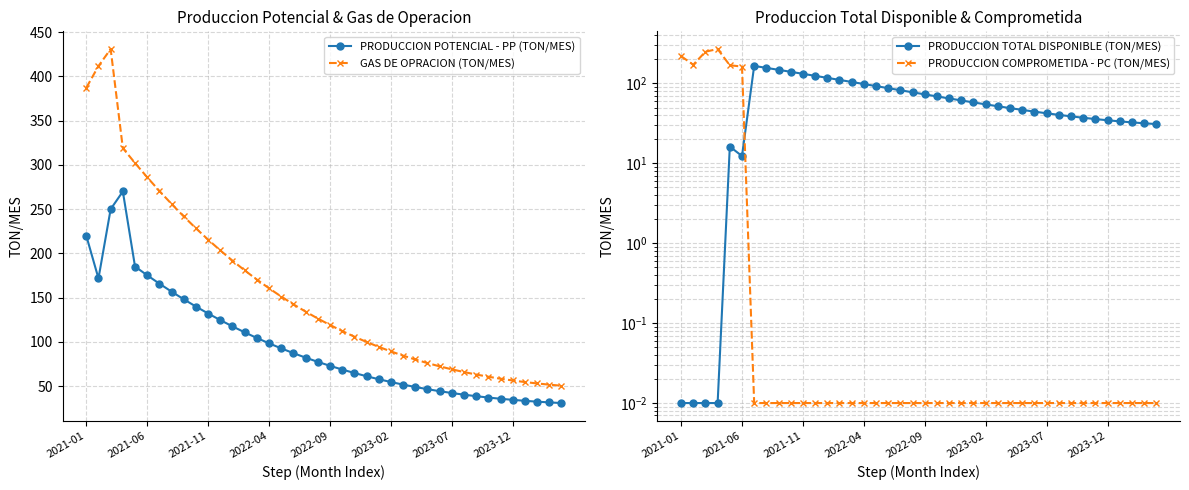

Does the chart display data point markers on the line(s)?

Yes